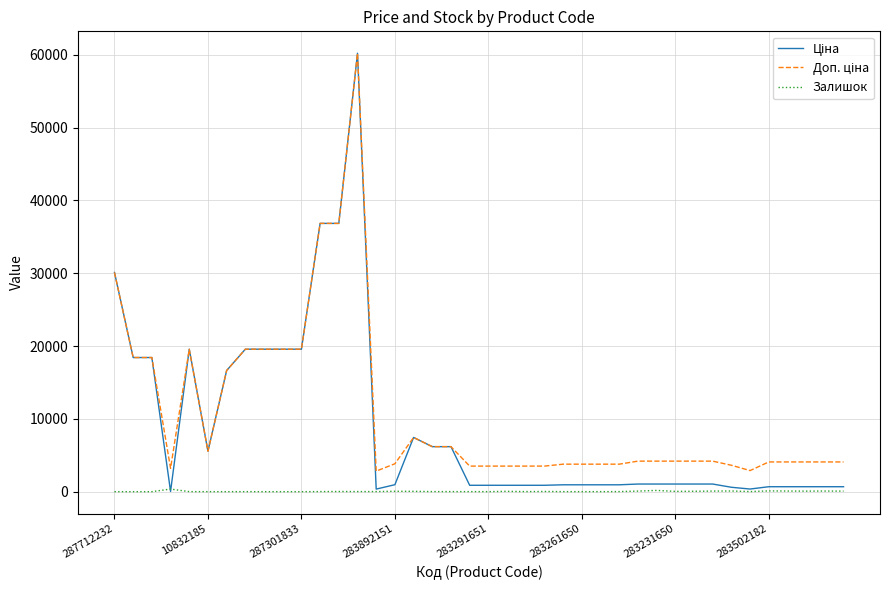

Does the chart display data point markers on the line(s)?

No